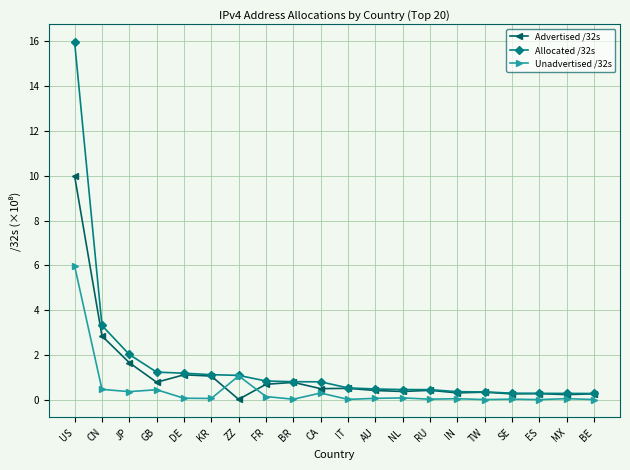

Is it true that Allocated /32s equals 0.5 at AU?

True